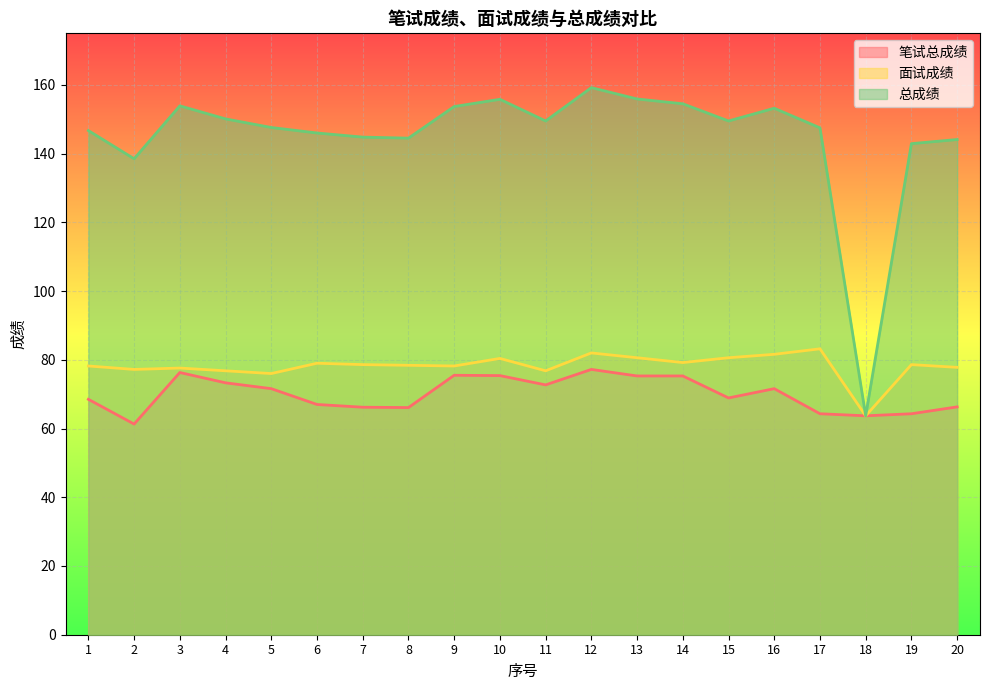

What is the total value across all series at 19?

285.8